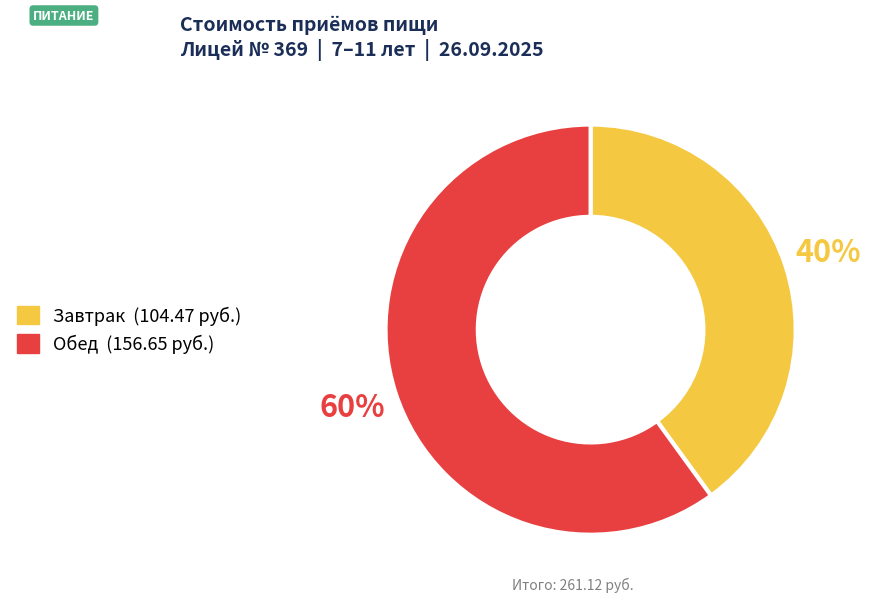

Is it true that Обед is 60% of the pie?

True